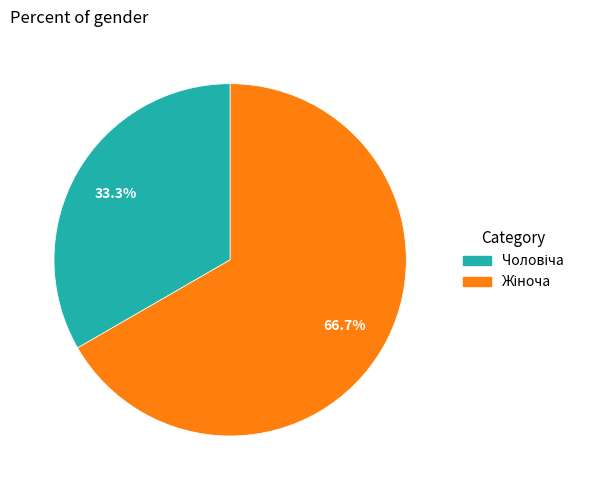

Does any single category account for the majority?

Yes